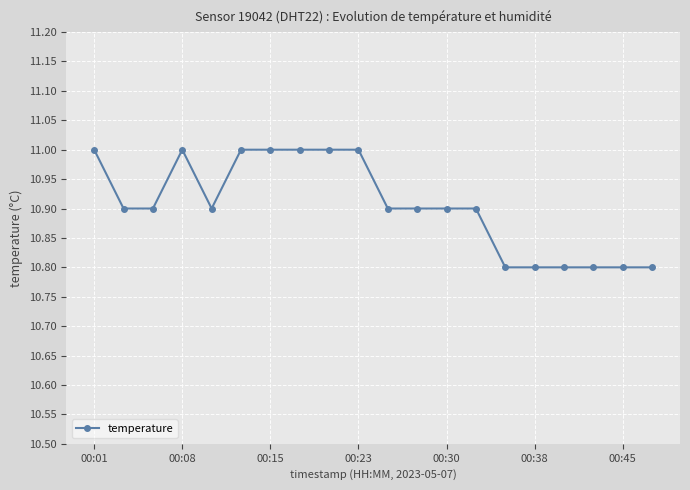

How many lines are shown in the chart?

1